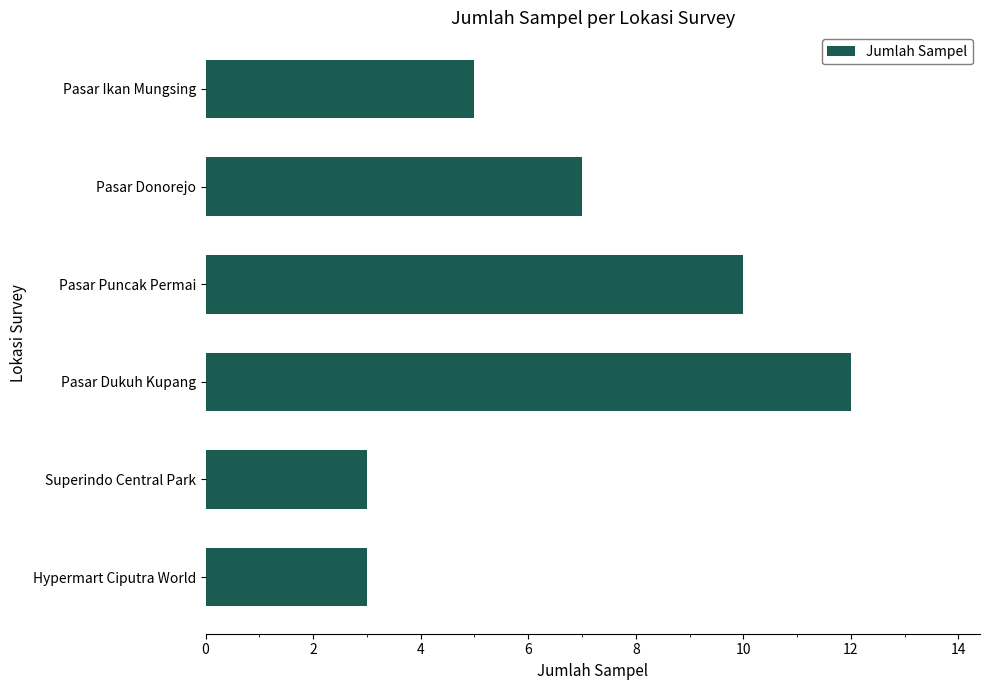

True or false: the data shows 3 at Hypermart Ciputra World.

True